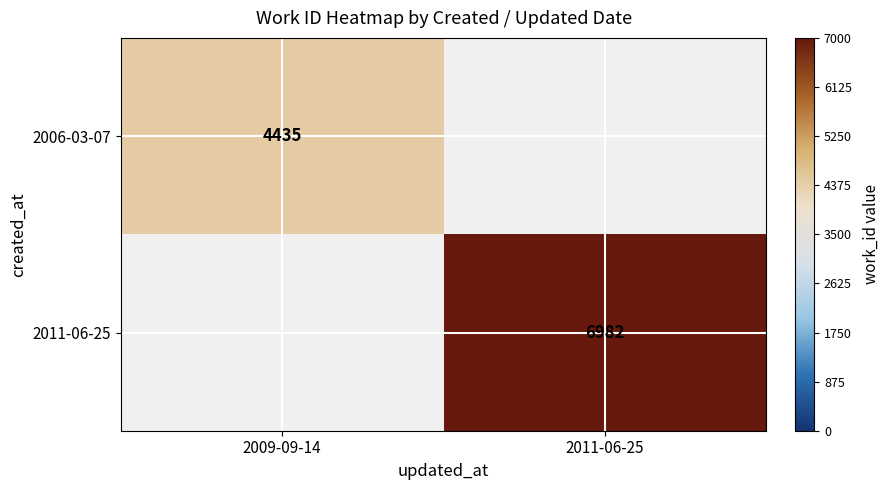

The value of 2011-06-25 at 2011-06-25 is 6982. True or false?

True